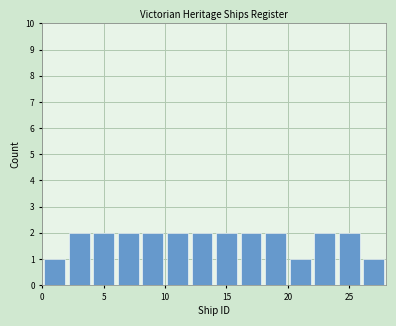

How tall is the bar that spans 8 to 10 on the x-axis? The values are not printed on the chart, so give them approximately, as read against the axis.

2